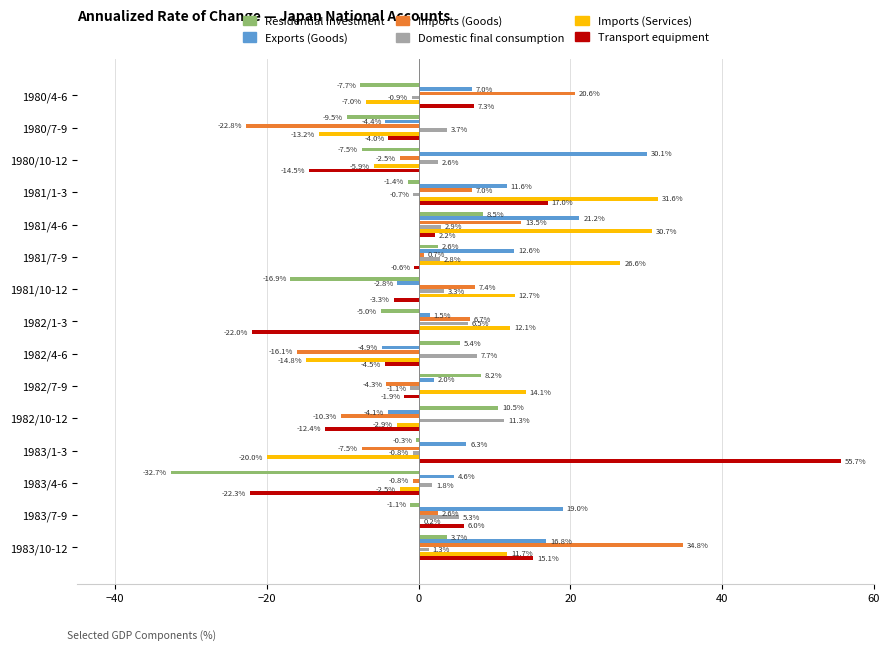

Where is Domestic final consumption nearest to the value 5?

1983/7-9